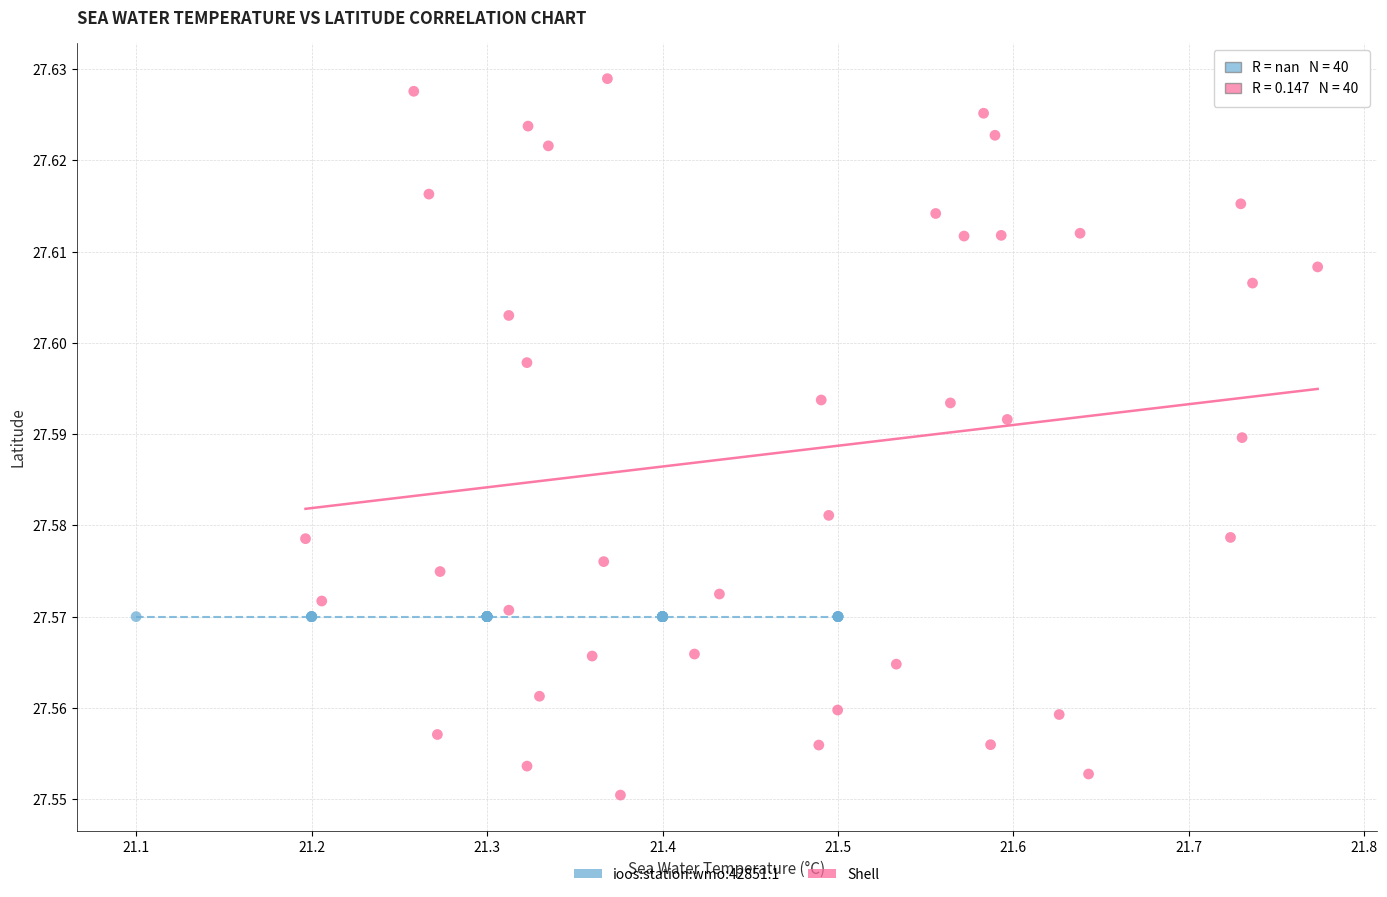

Which series reaches the minimum Y coordinate?

Shell